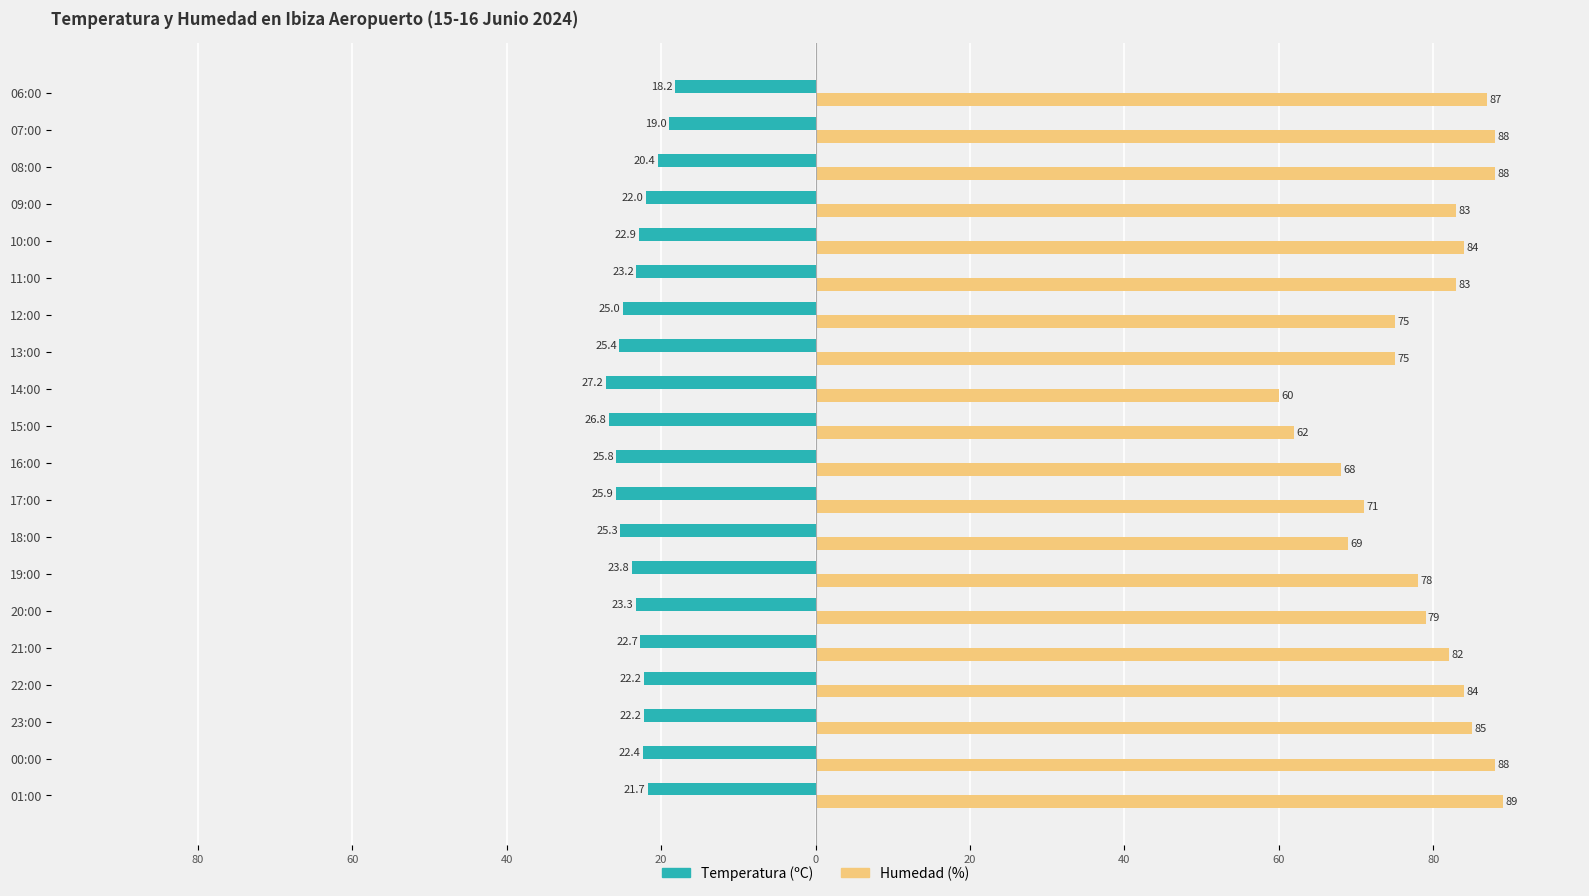

What are all the series names shown in the legend?

Temperatura (ºC), Humedad (%)